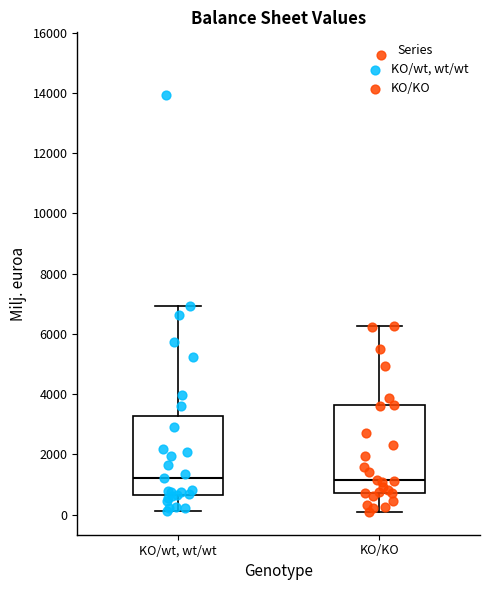

Where does the upper whisker of the box for KO/wt, wt/wt end on the y-axis? The values are not printed on the chart, so give them approximately, as read against the axis.

7000